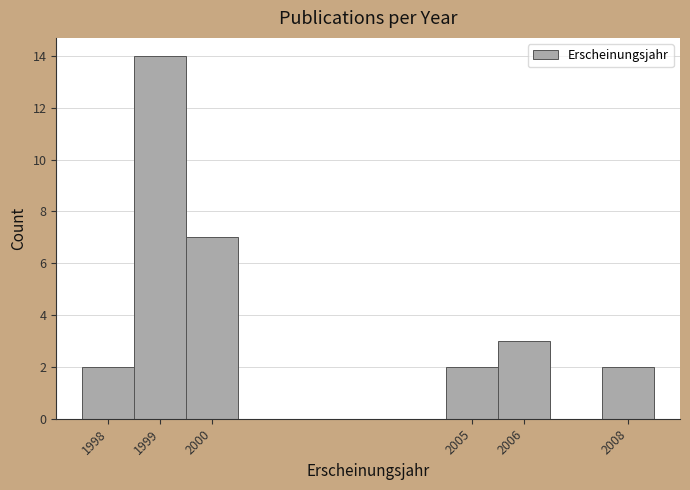

Reading left to right, list every bar in this chart as the range it spans on the x-axis followed by its height. The values are not printed on the chart, so give them approximately, as read against the axis.

1997.5 to 1998.5: 2
1998.5 to 1999.5: 14
1999.5 to 2000.5: 7
2000.5 to 2001.5: 0
2001.5 to 2002.5: 0
2002.5 to 2003.5: 0
2003.5 to 2004.5: 0
2004.5 to 2005.5: 2
2005.5 to 2006.5: 3
2006.5 to 2007.5: 0
2007.5 to 2008.5: 2